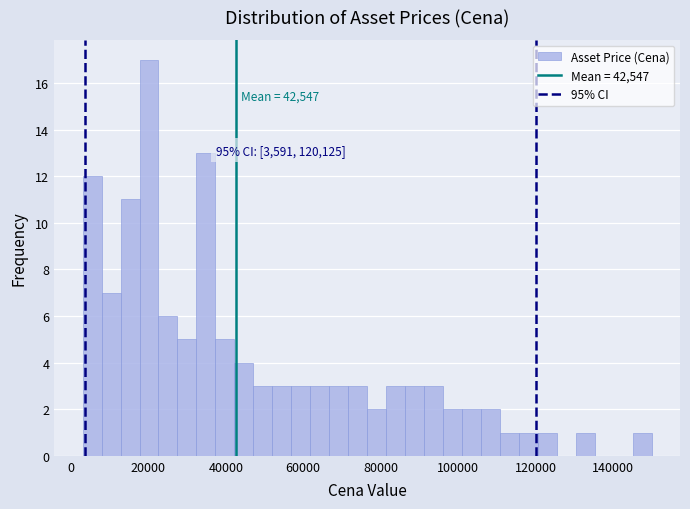

Around what value on the x-axis is the tallest bar? Give the approximate position of its centre, as read against the axis.

20000